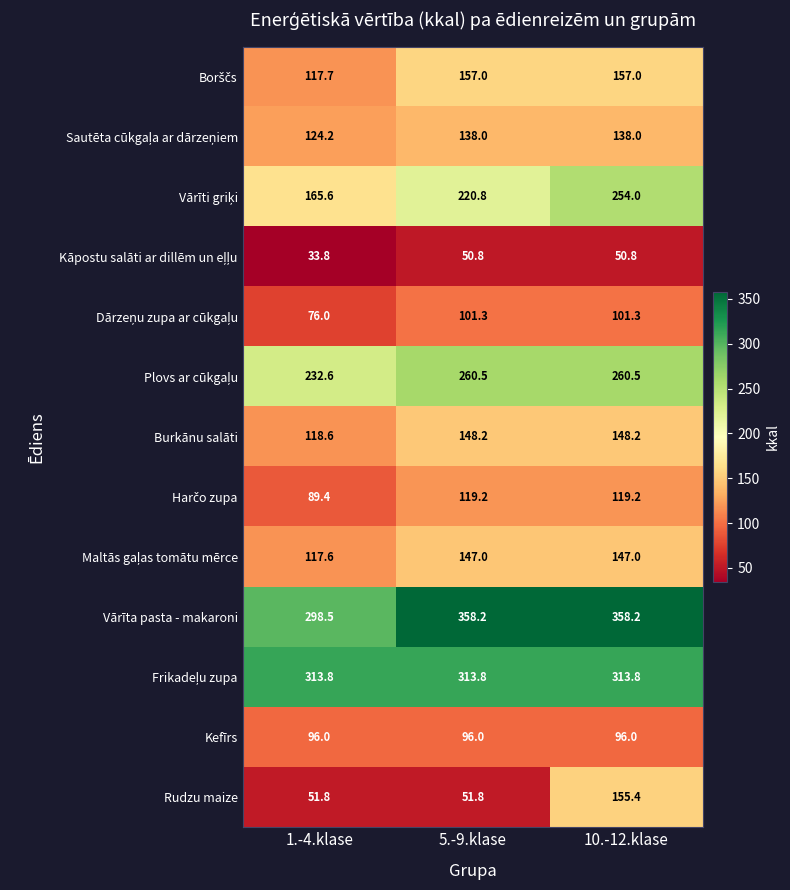

Which category has the lowest value in the Vārīta pasta - makaroni series?

1.-4.klase